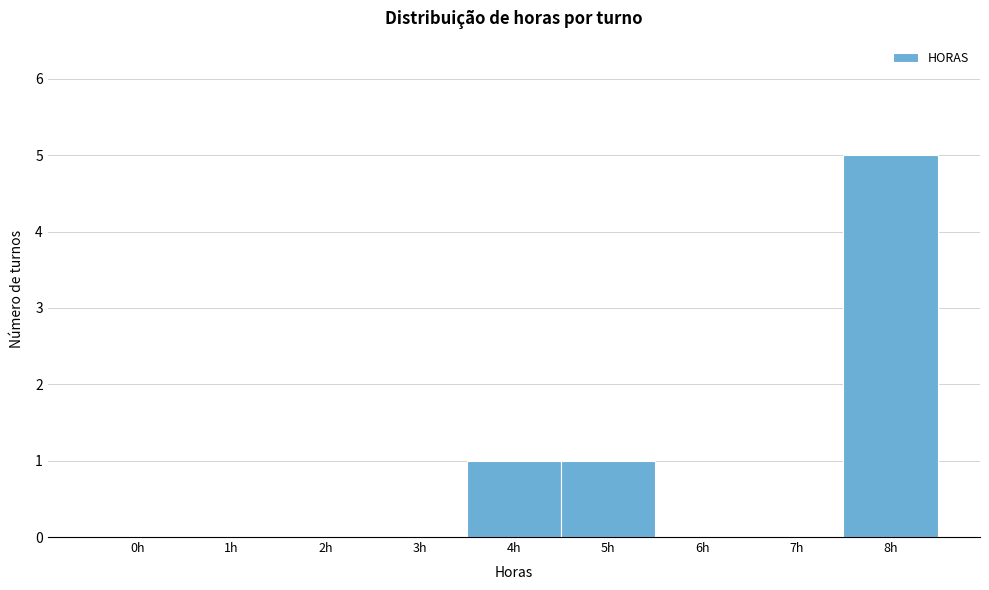

Reading left to right, extract all data points from this chart.

0h=0	1h=0	2h=0	3h=0	4h=1	5h=1	6h=0	7h=0	8h=5